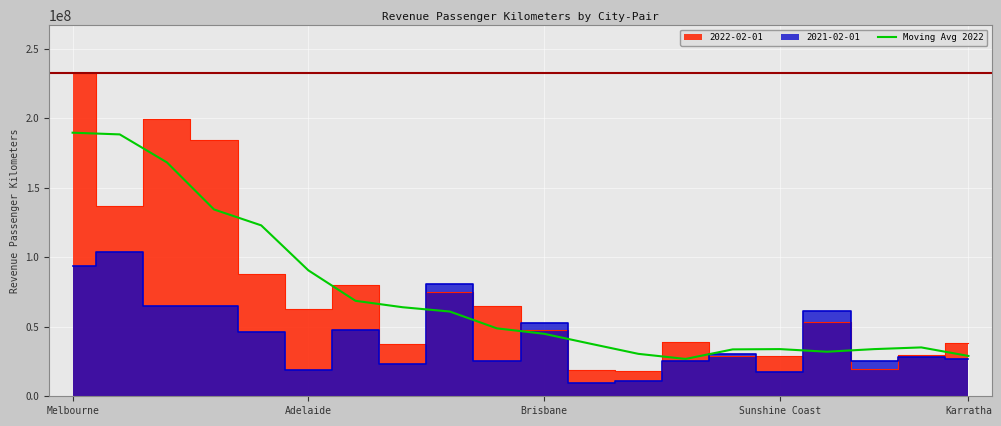

The Moving Avg 2022 series shows 121728803.8 at Adelaide. True or false?

False